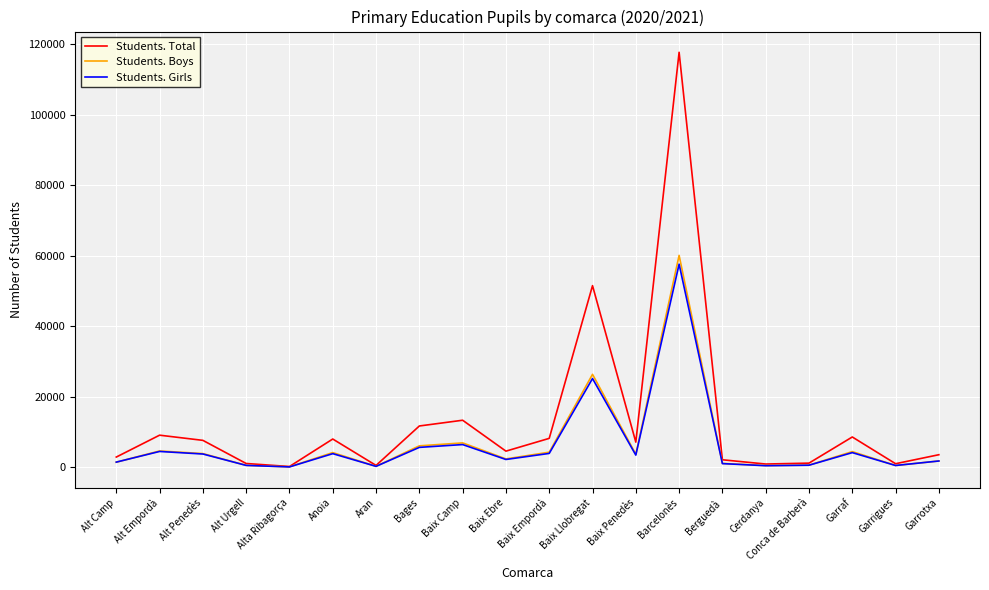

What is the sum of the Students. Girls values at Baix Penedès and Garraf?

7582